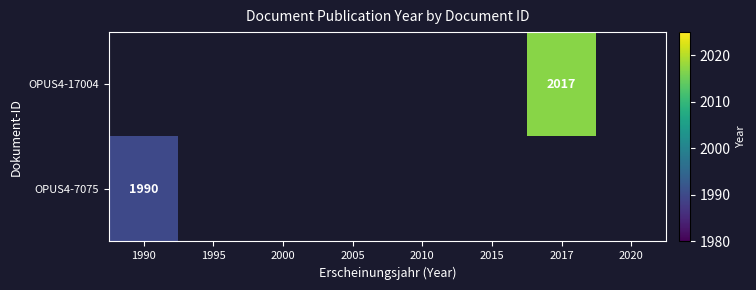

Is it true that OPUS4-17004 equals 1264 at 2017?

False